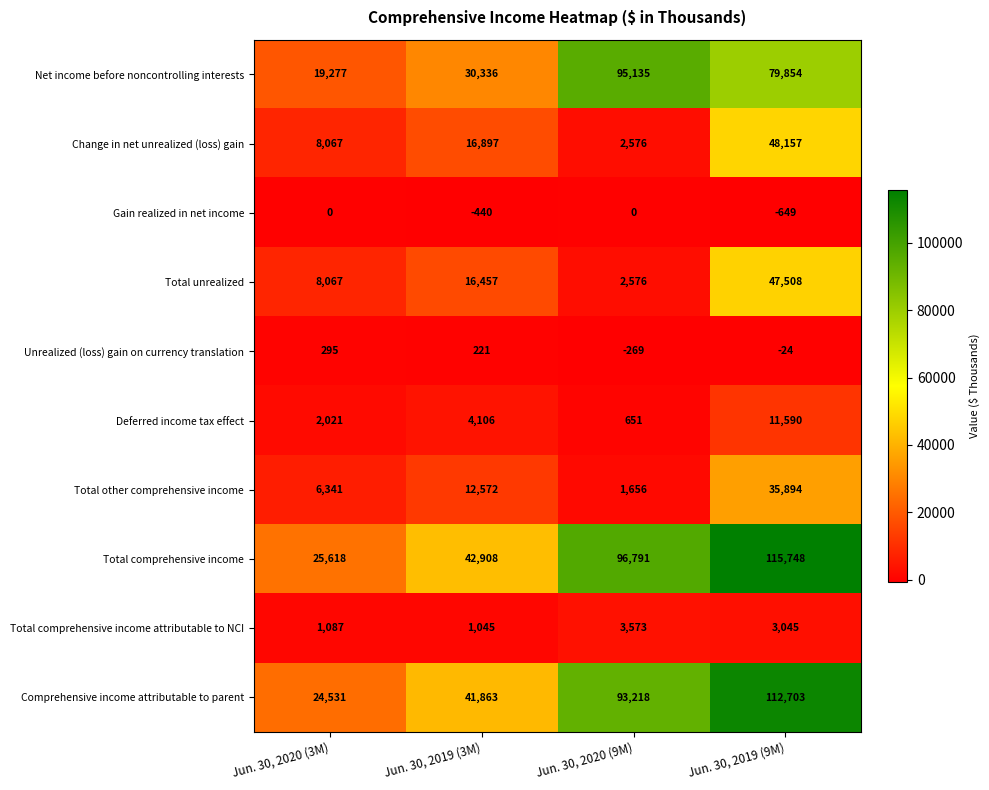

True or false: Change in net unrealized (loss) gain has a value of 2576 at Jun. 30, 2020 (9M).

True